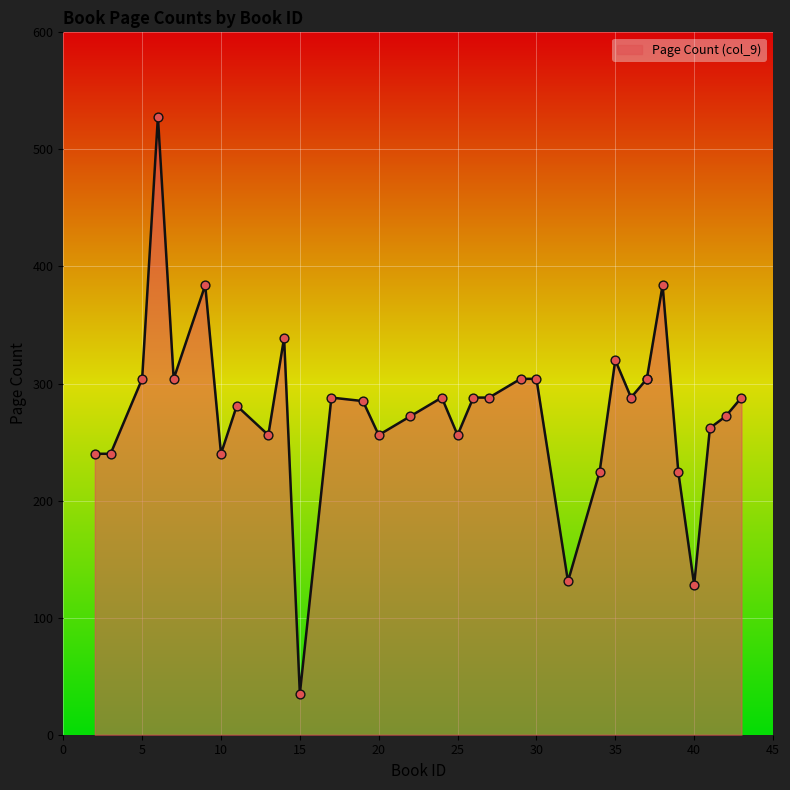

Which series reaches the maximum Y coordinate?

Page Count (col_9)